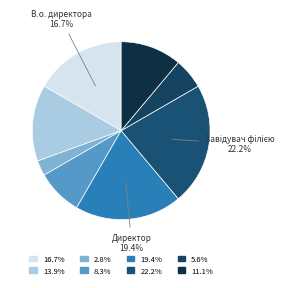

How many slices are in this pie chart?

8